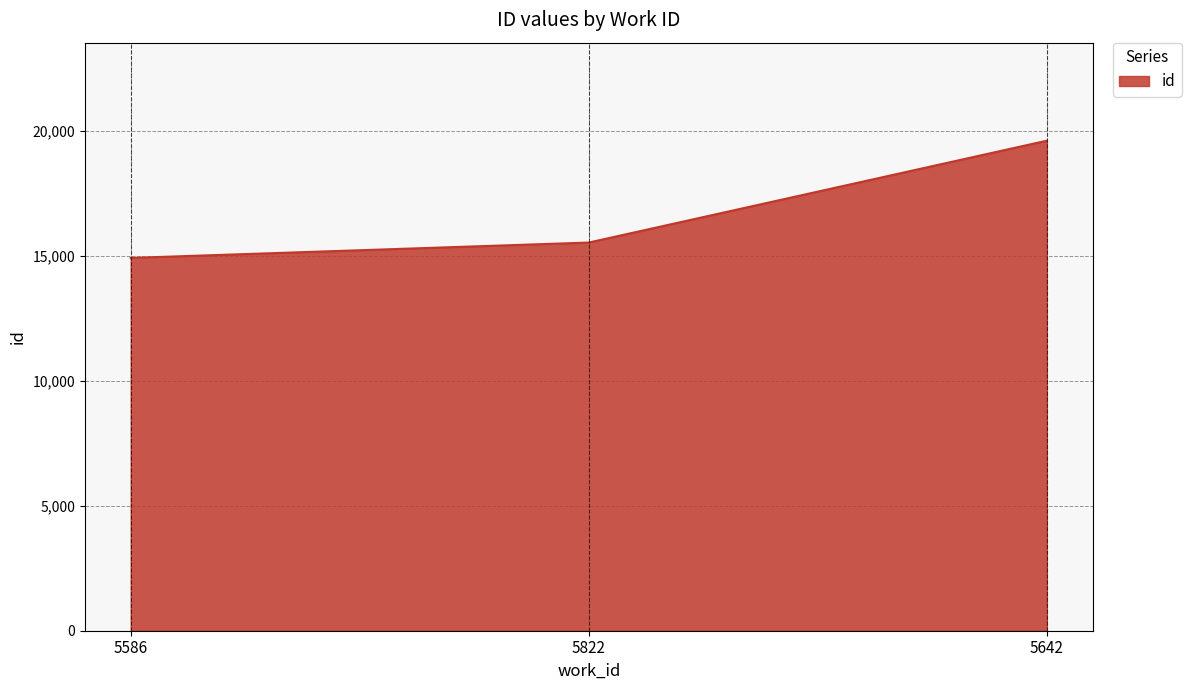

List the labels in order of value, smallest first.

5586, 5822, 5642